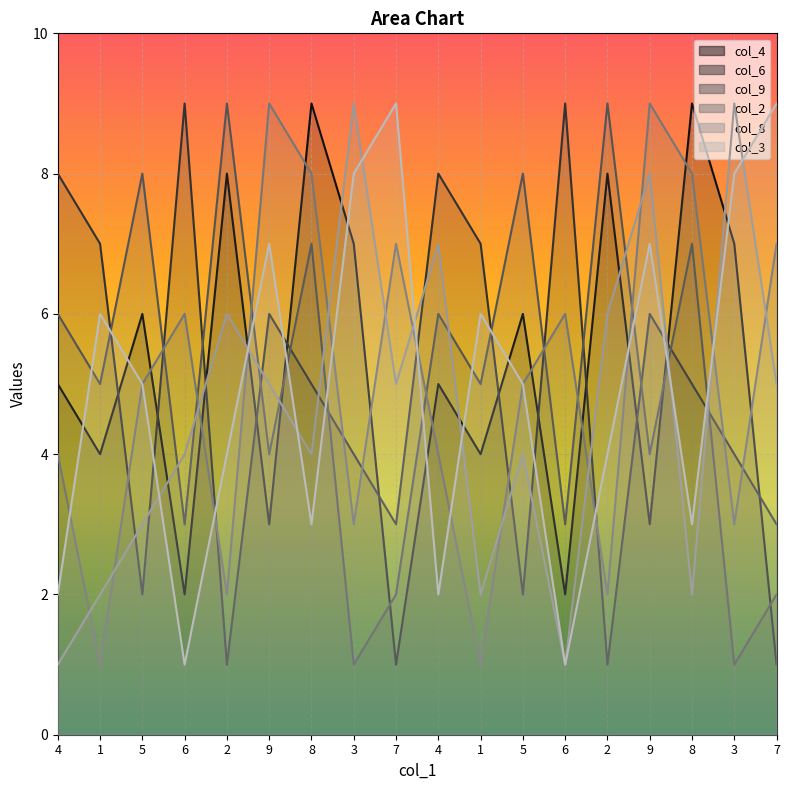

How many lines are shown in the chart?

6